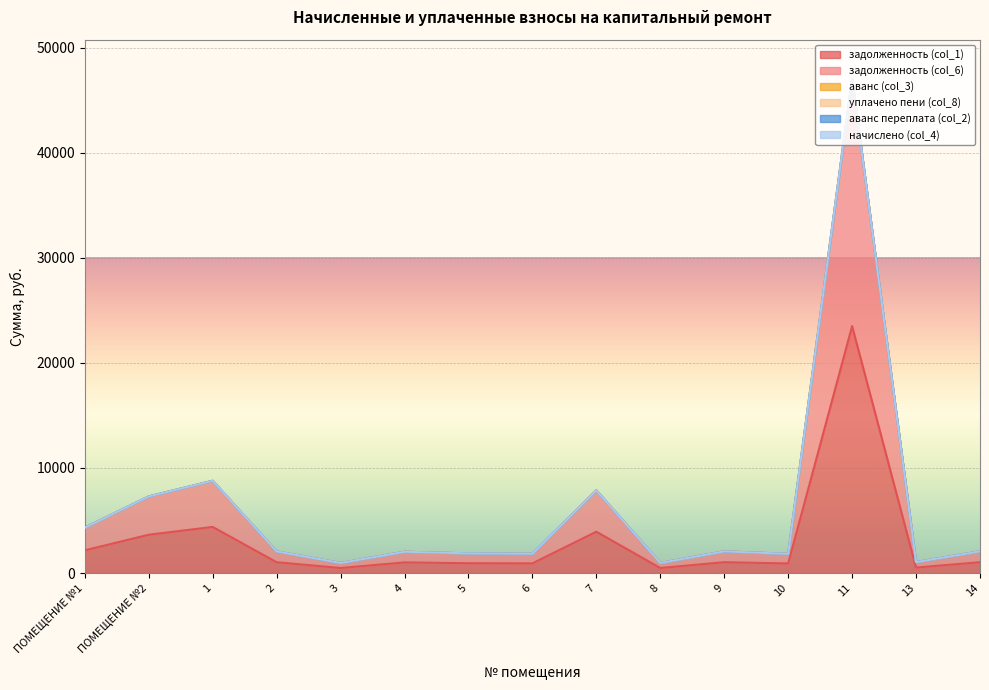

Does the chart display data point markers on the line(s)?

No